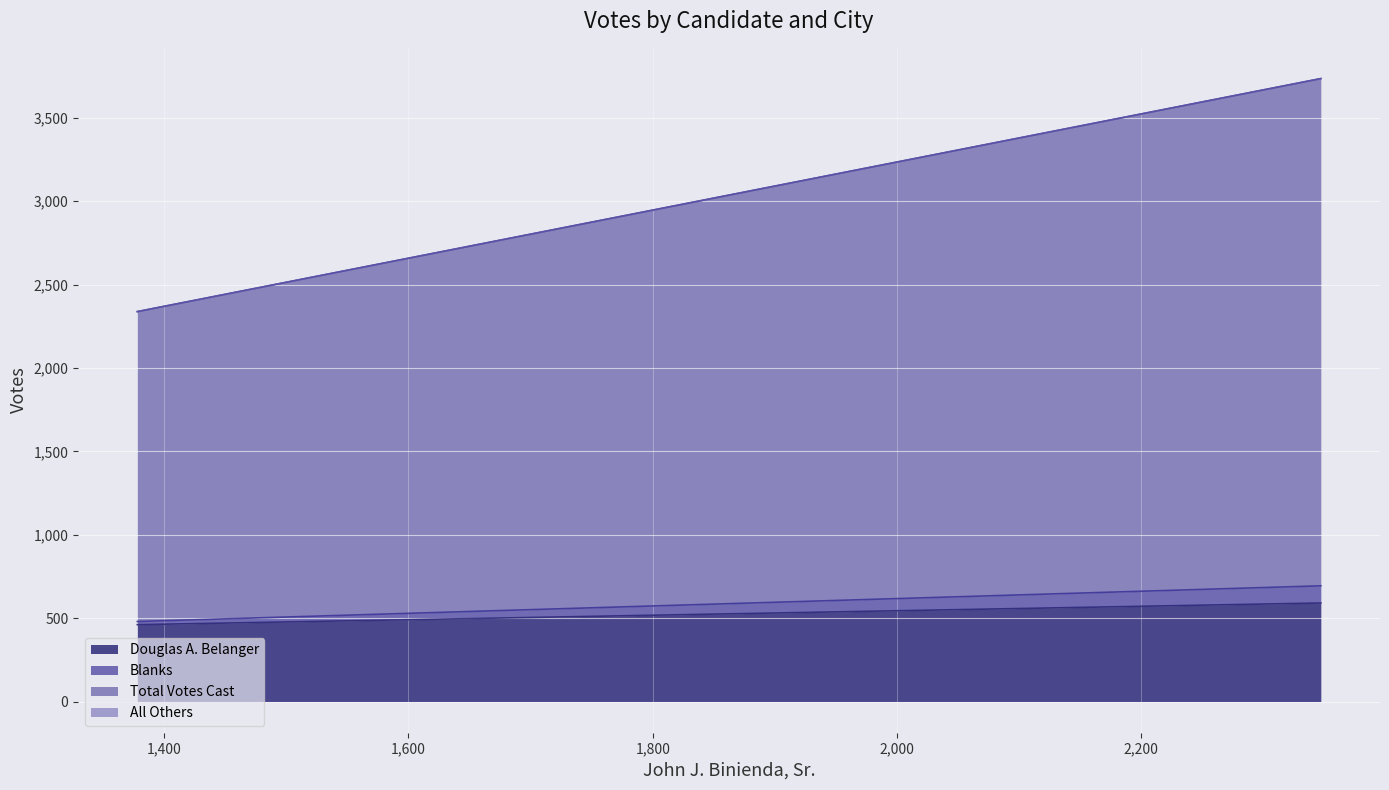

What are all the series names shown in the legend?

Douglas A. Belanger, All Others, Blanks, Total Votes Cast